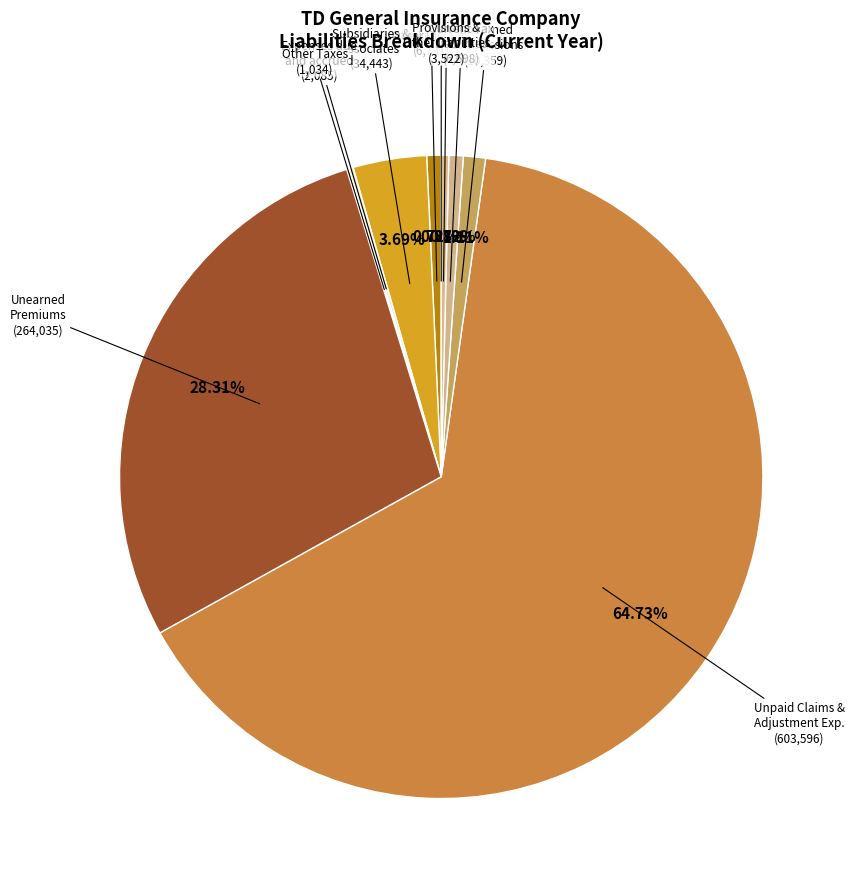

Which slice is the smallest?

Policyholders